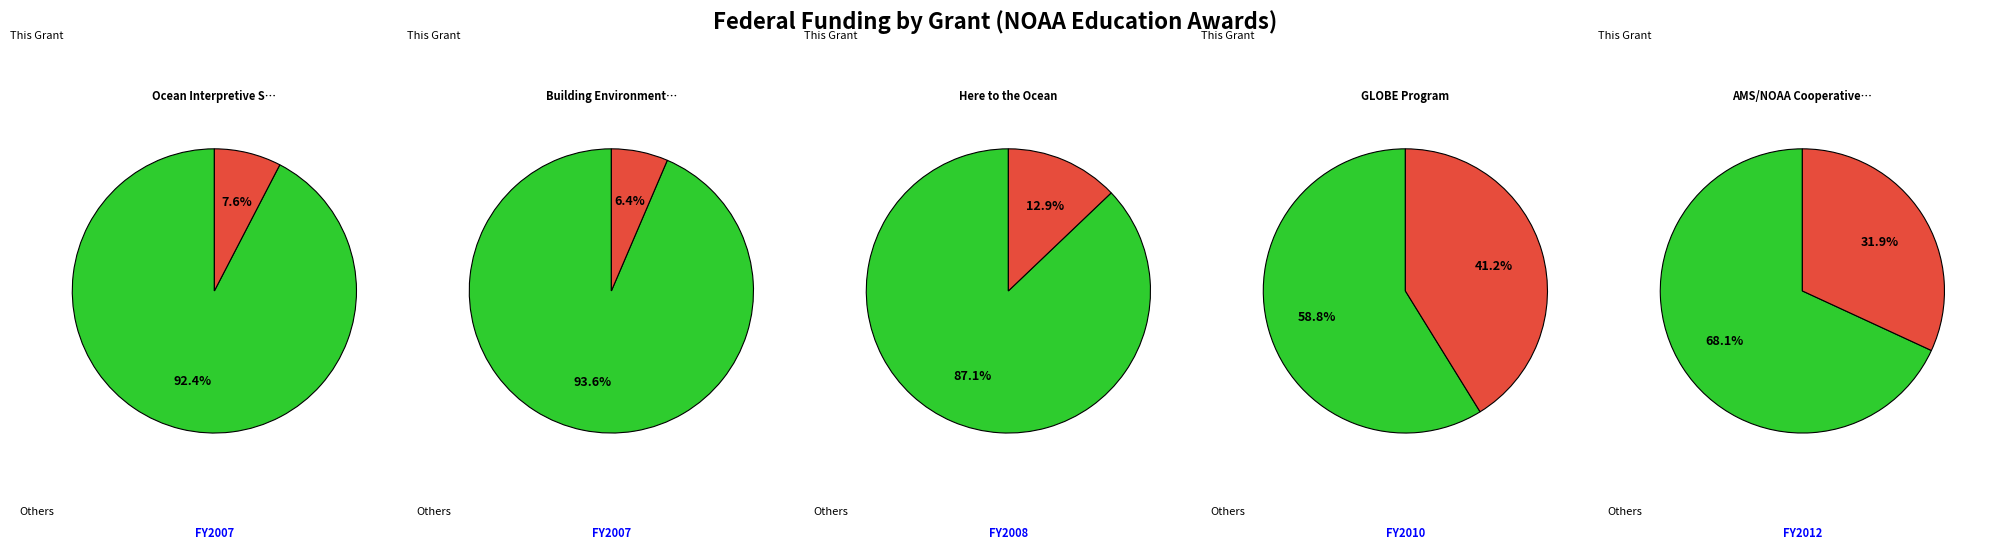

Between 4 and fiscal_years, which is larger?

4